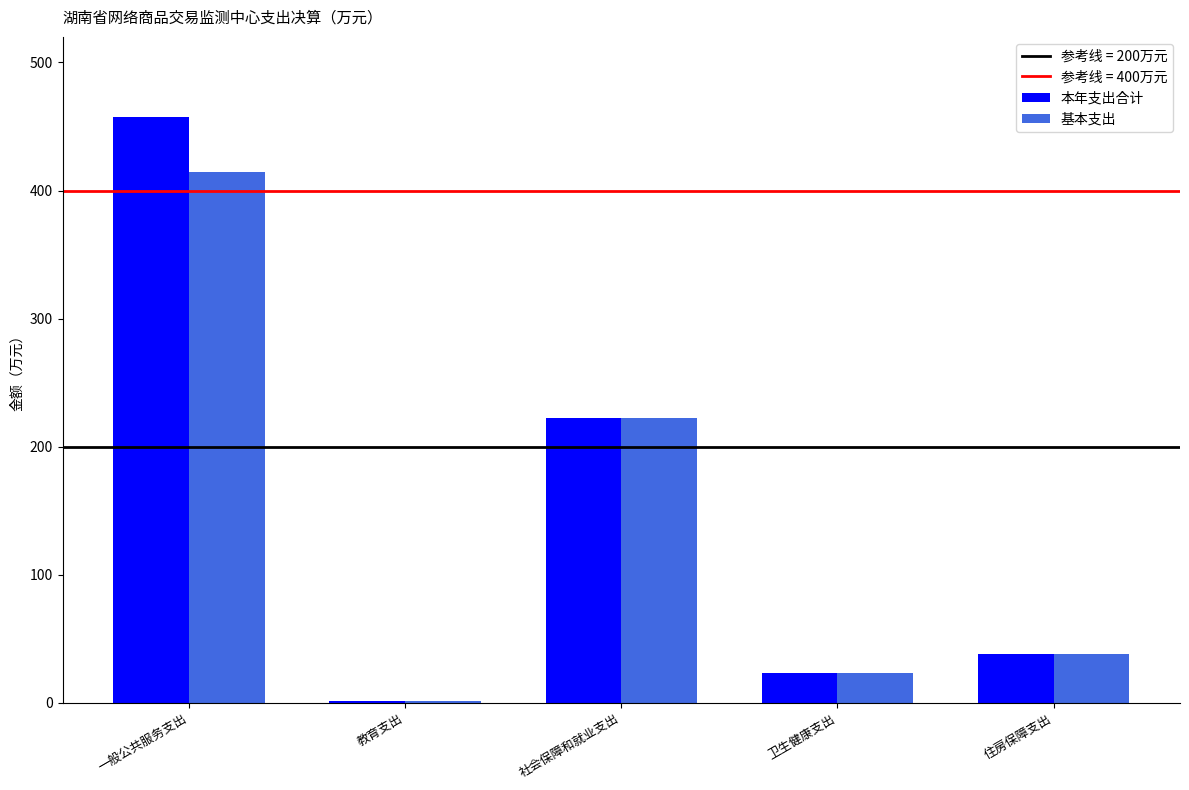

At which category is the sum across all series the highest?

一般公共服务支出